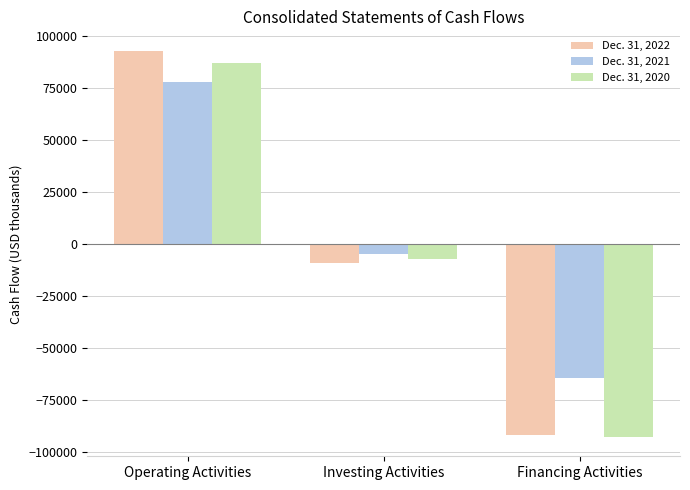

Which series has the largest total across all categories?

Dec. 31, 2021